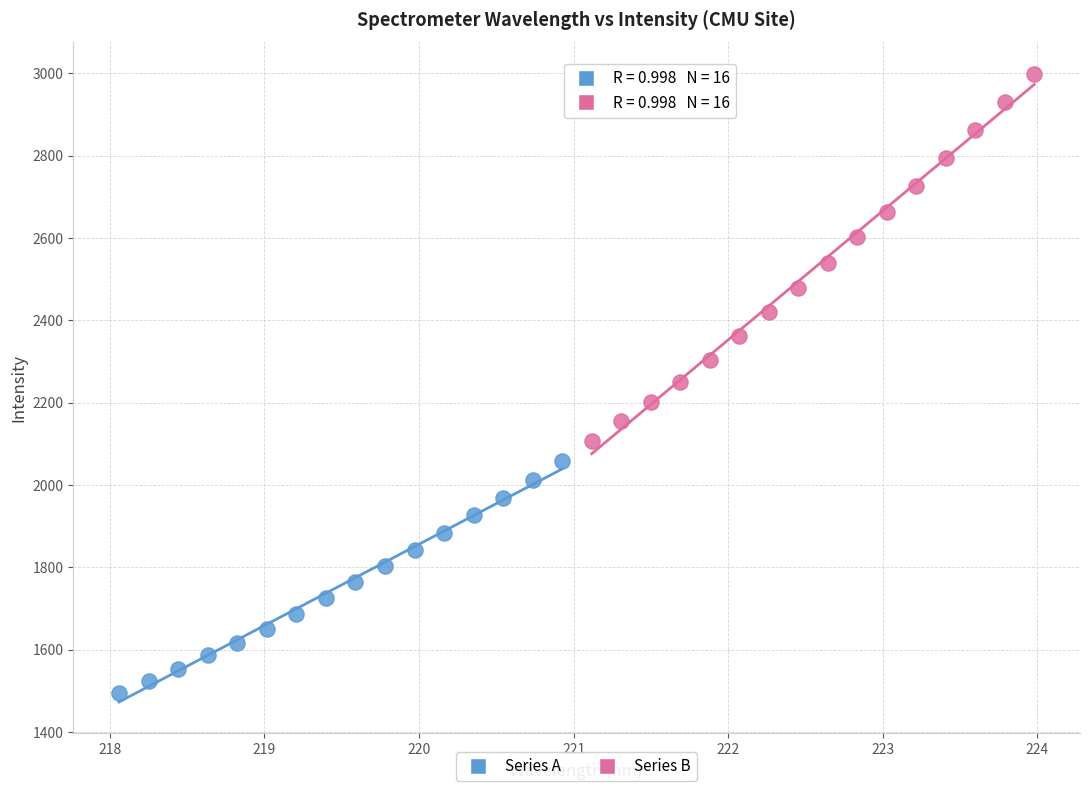

Which series has the largest Y range (max minus min)?

Series B